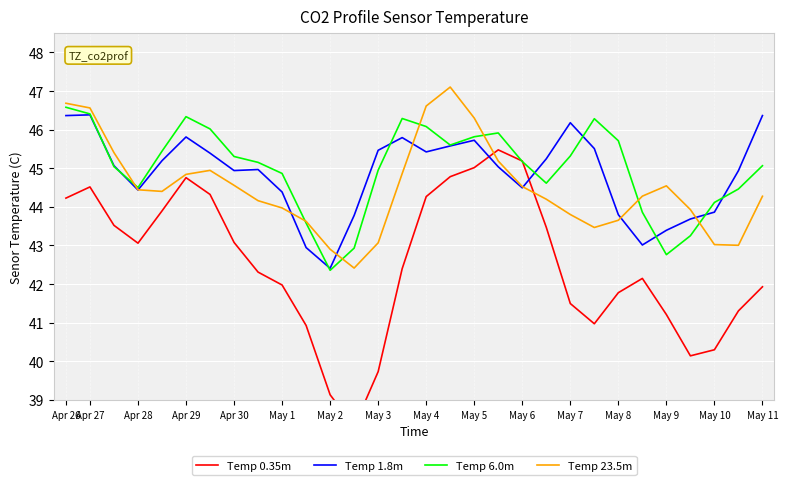

Is it true that Temp 1.8m equals 61.3 at Apr 30?

False